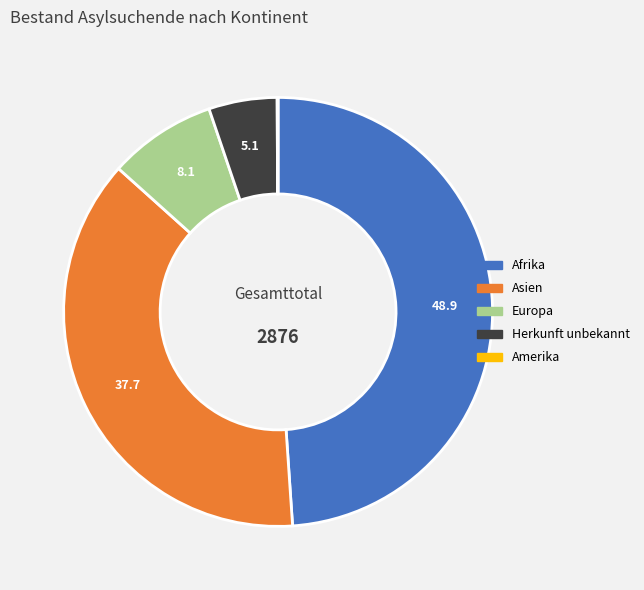

True or false: Herkunft unbekannt accounts for 13% of the total.

False